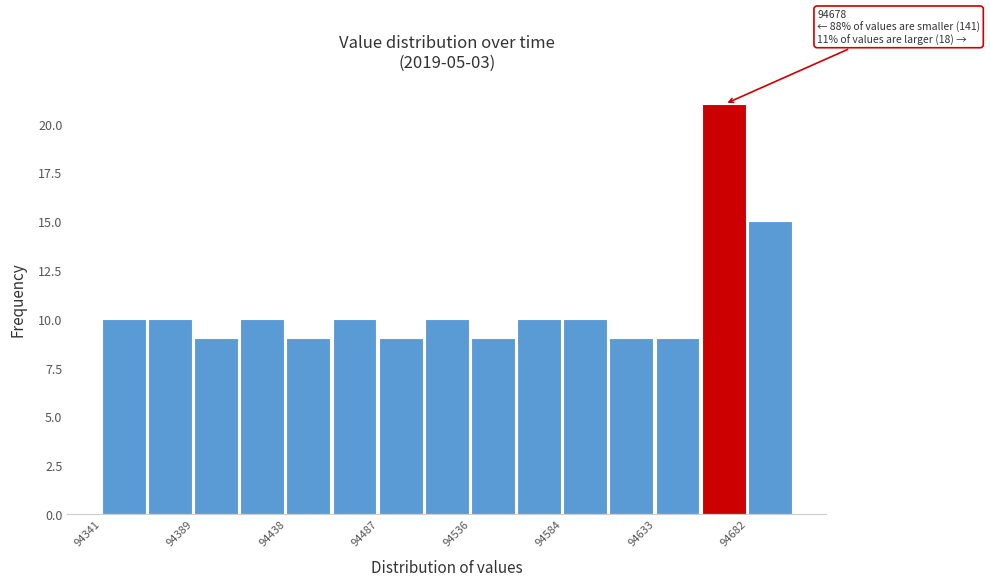

Over which range of the x-axis is the bar tallest?

94655 to 94680